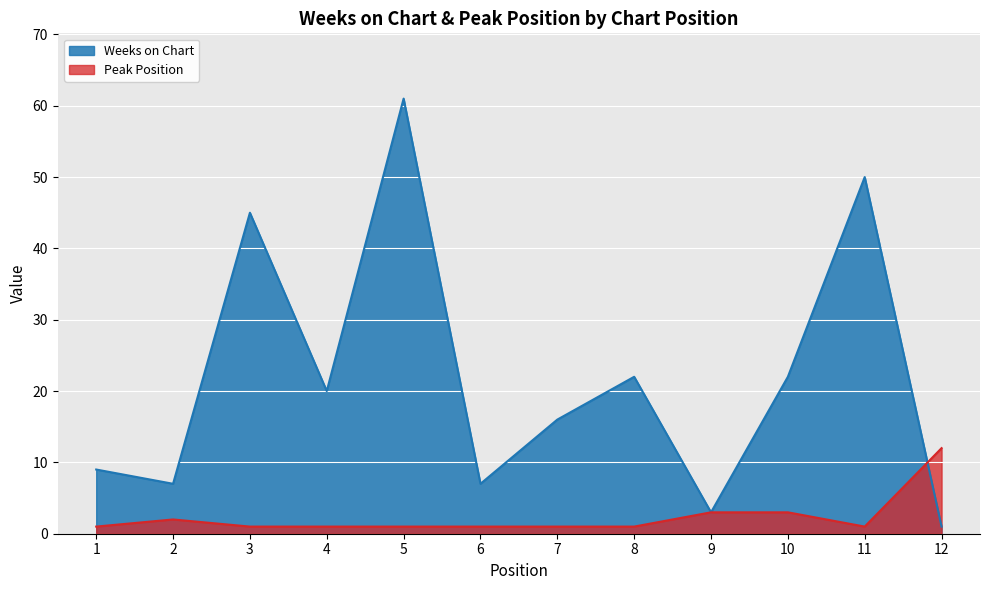

At which label does Weeks on Chart reach its peak?

5